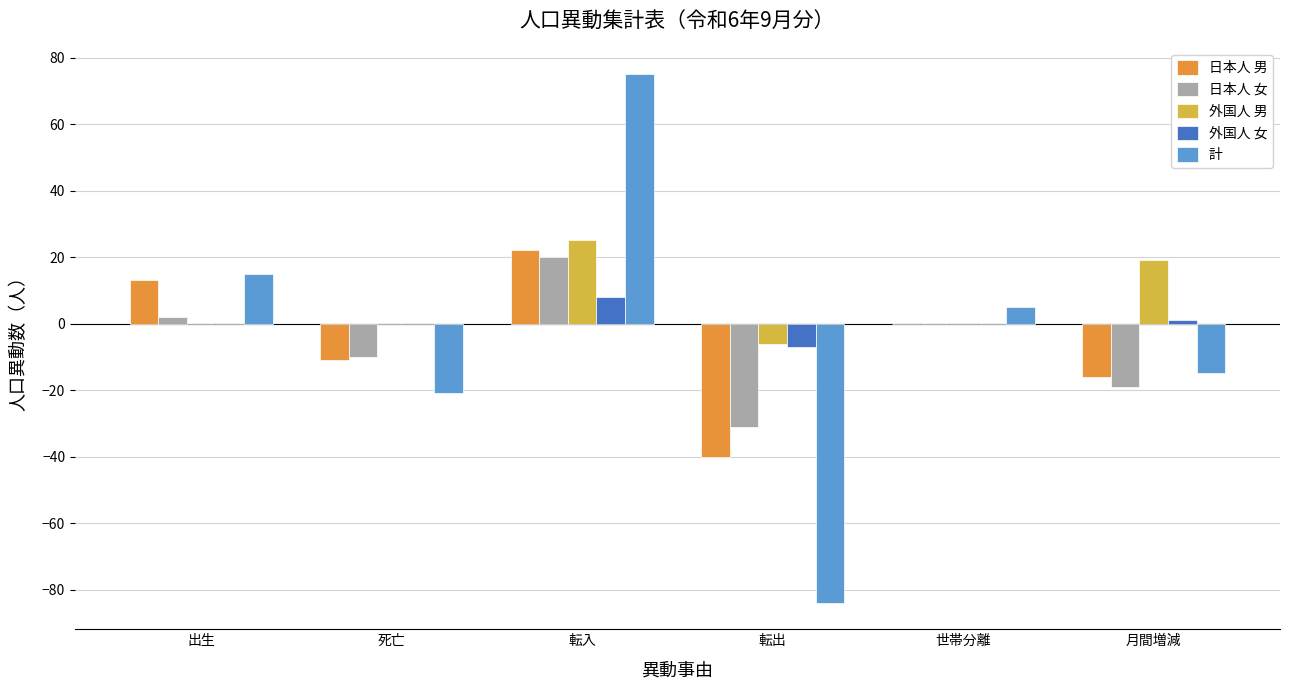

Is the value of 外国人 男 at 世帯分離 greater than the value of 計 at 死亡?

Yes